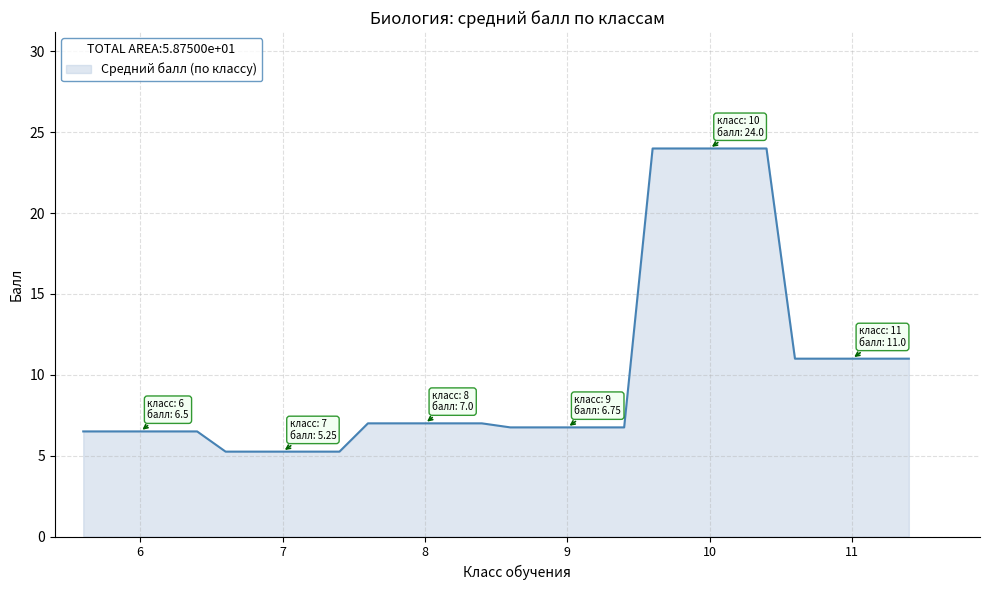

What is the greatest value displayed?

24.0